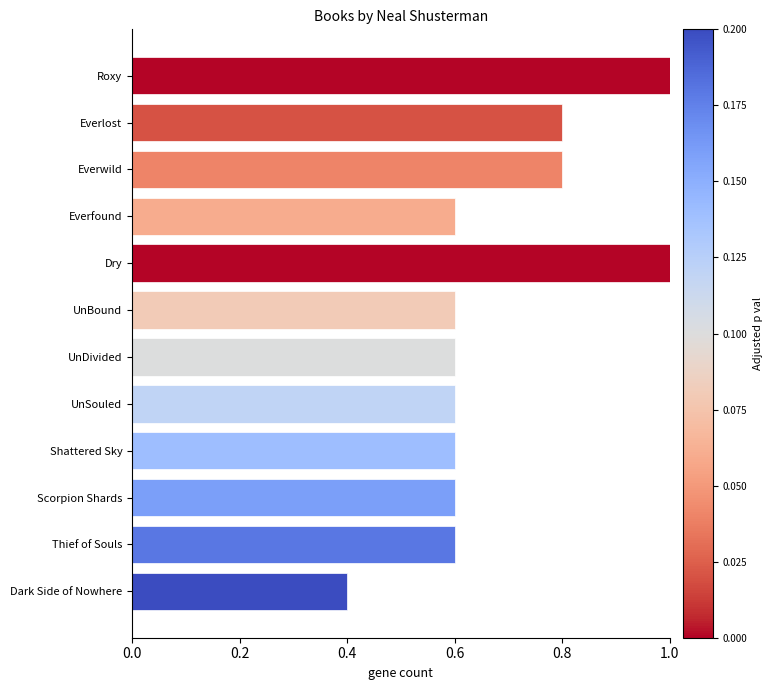

What is the sum of the values at Everwild and Roxy?

1.8